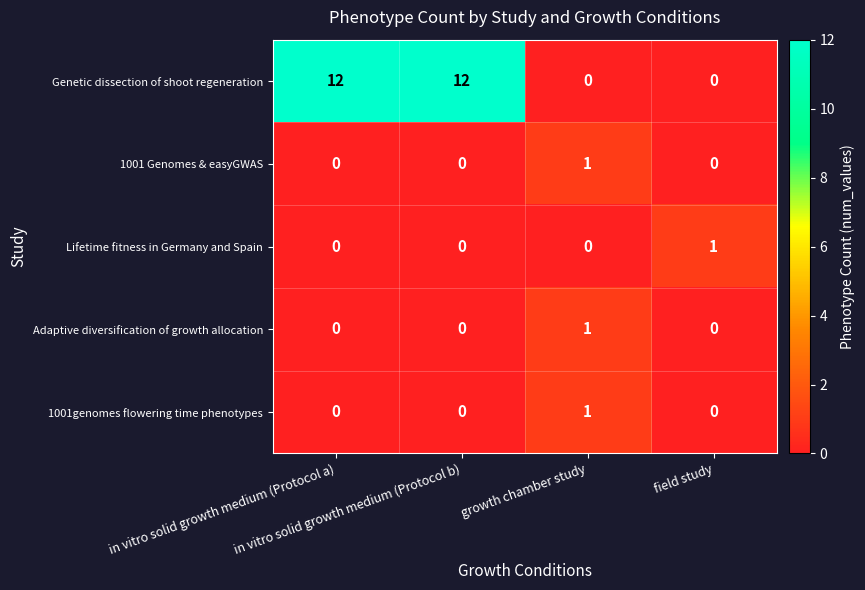

At how many categories does at least one series exceed 0?

4